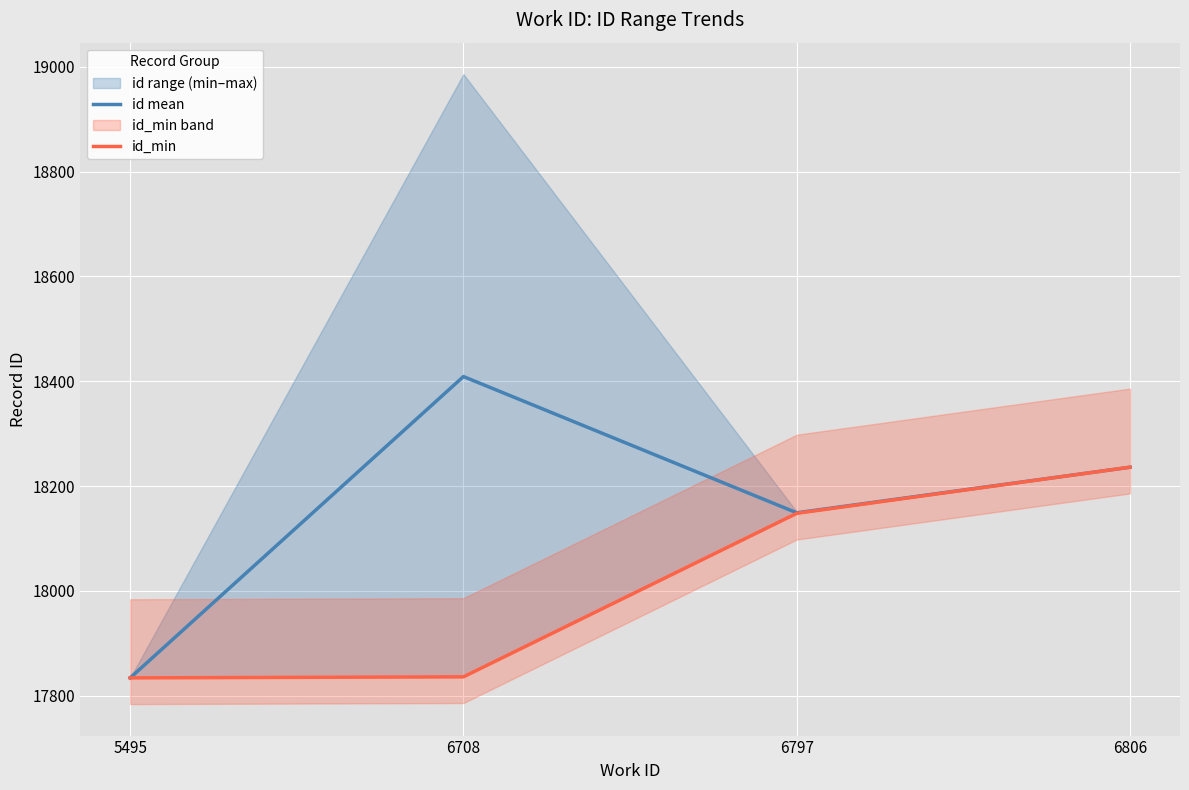

Is the value of id mean at 5495 greater than the value of id_min at 6806?

No